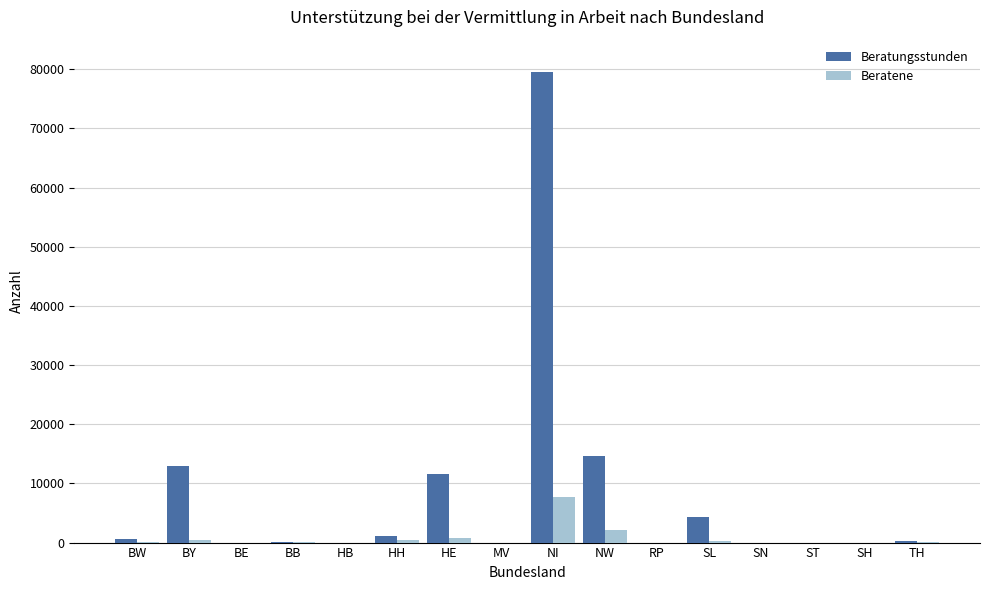

Which series has the widest spread of values?

Beratungsstunden